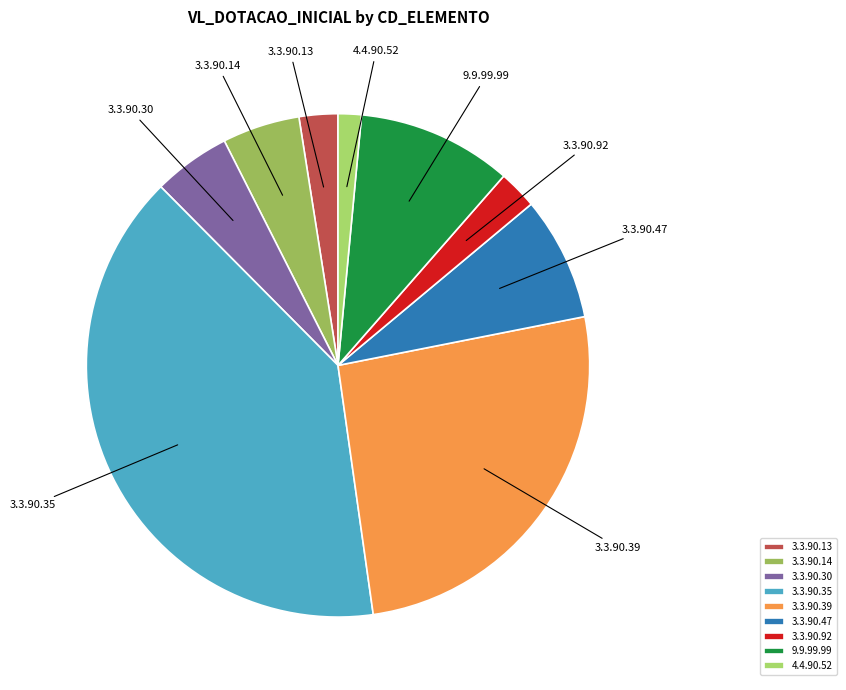

Is the sum of 3.3.90.13 and 3.3.90.14 greater than half?

No